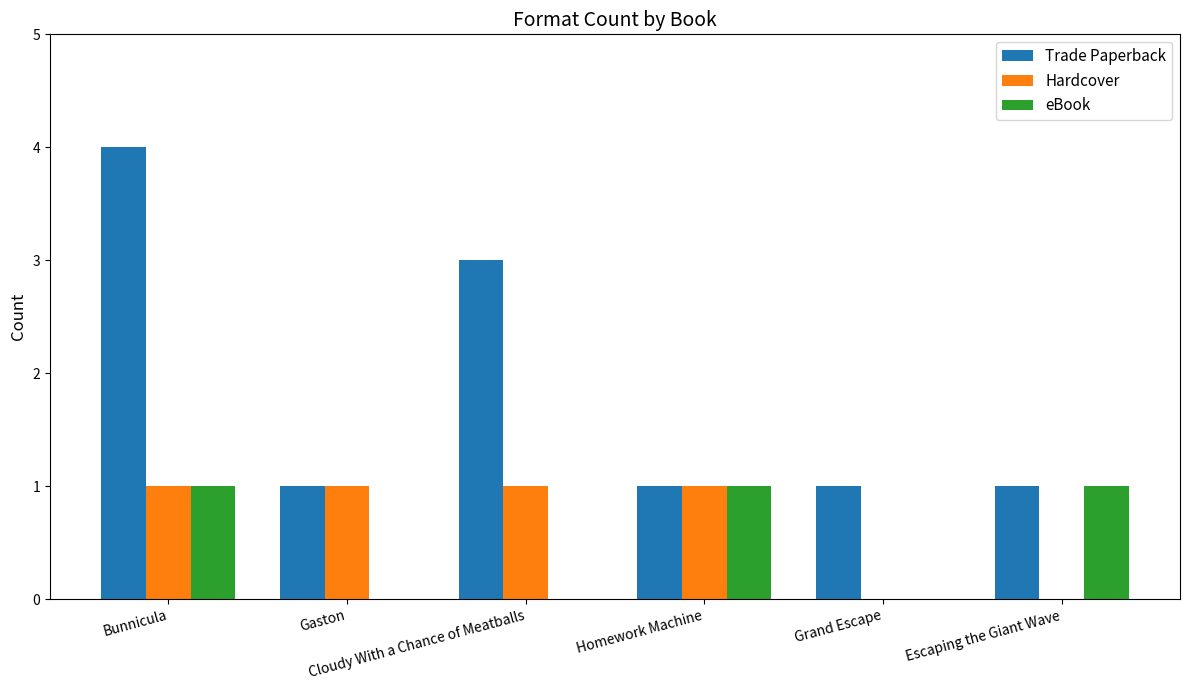

What is the maximum value for Trade Paperback?

4